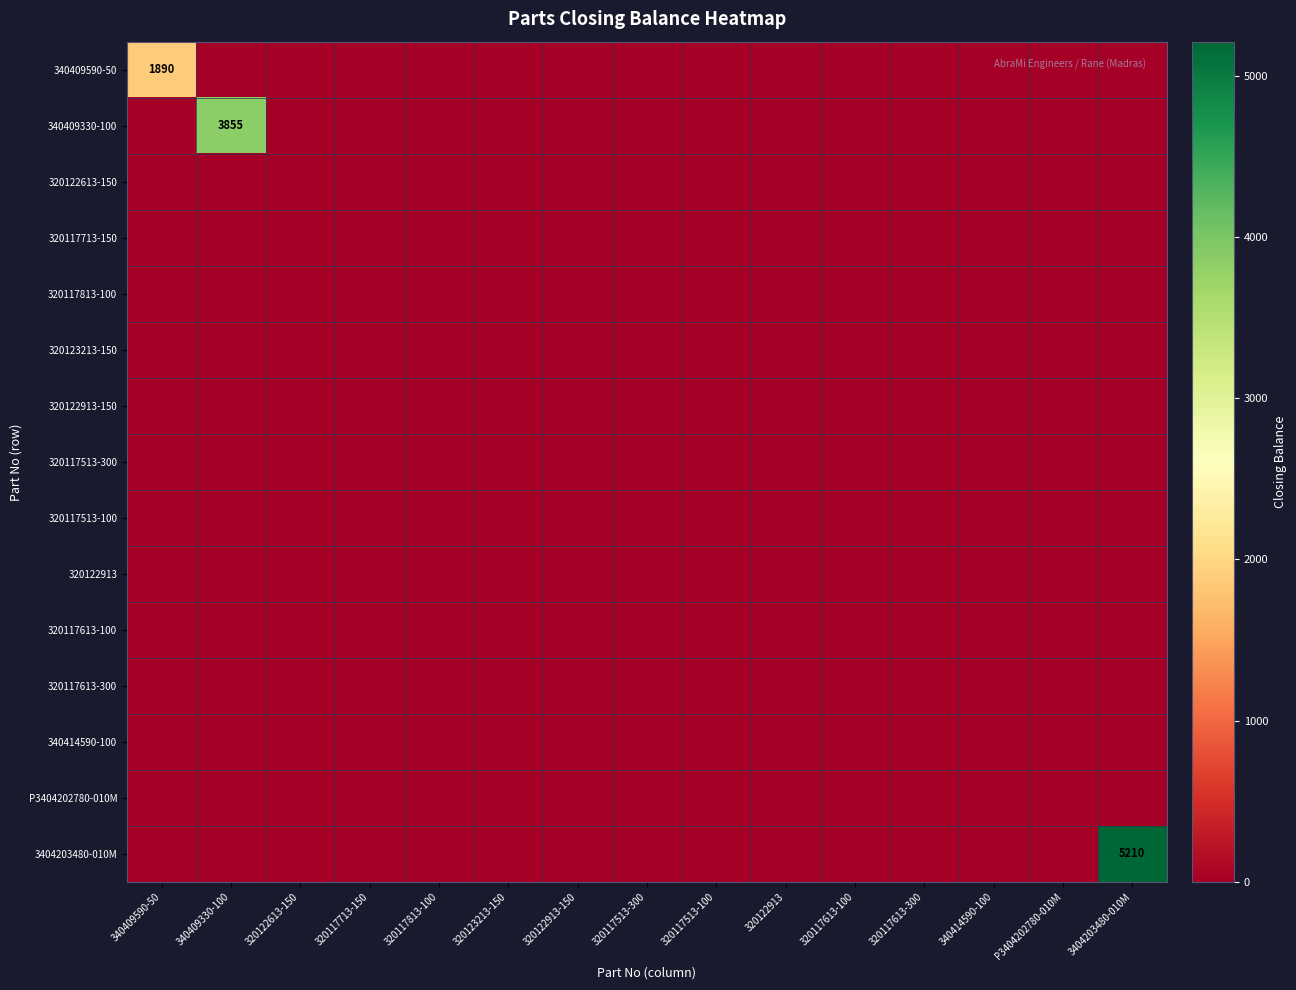

List the labels in order of 320117613-100 value, largest first.

340409590-50, 340409330-100, 320122613-150, 320117713-150, 320117813-100, 320123213-150, 320122913-150, 320117513-300, 320117513-100, 320122913, 320117613-100, 320117613-300, 340414590-100, P3404202780-010M, 3404203480-010M